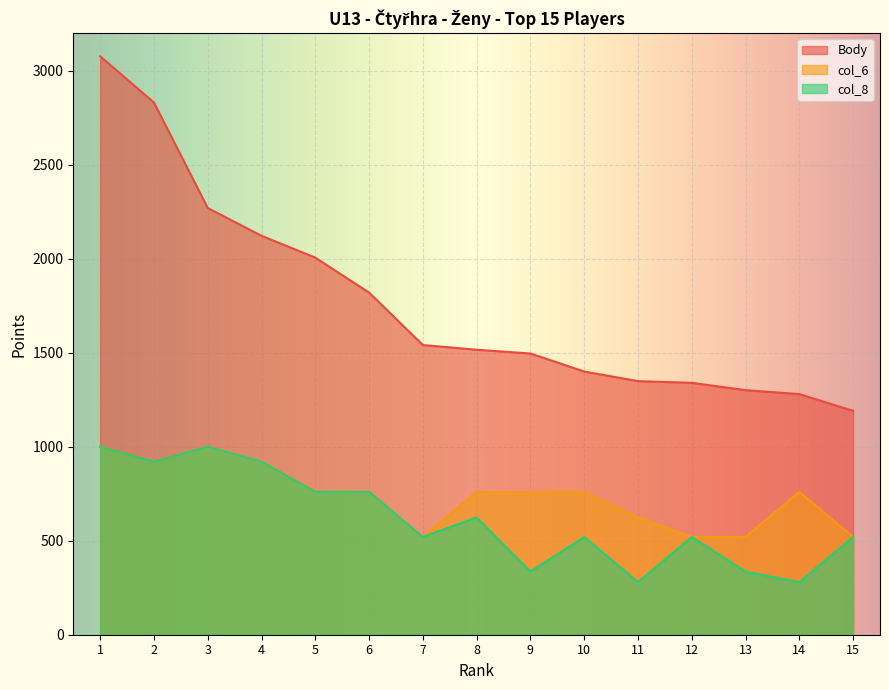

What is the greatest value displayed?

3077